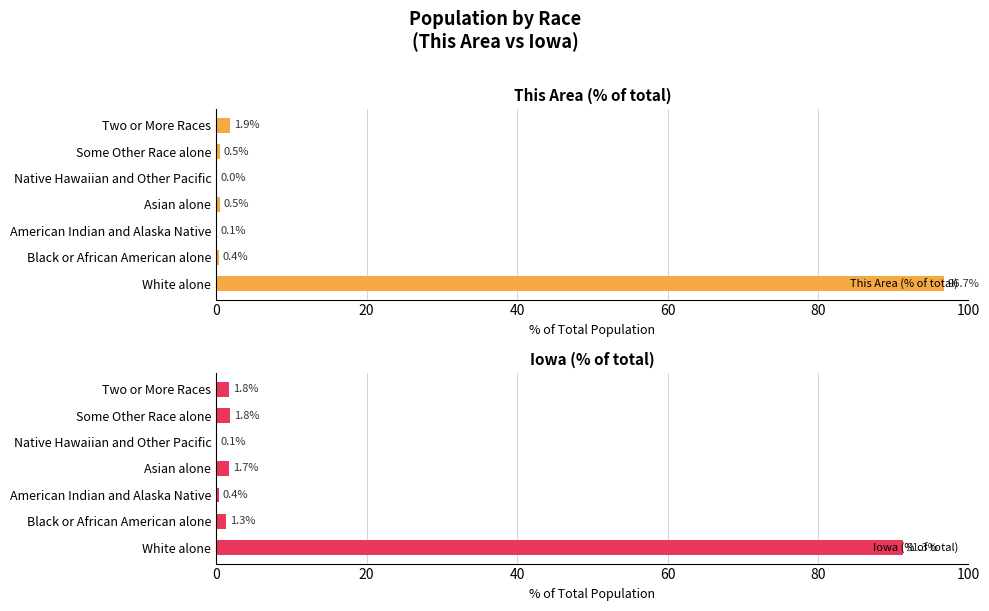

Reading left to right, extract all data points from this chart.

This Area (% of total): 96.7	0.4	0.1	0.5	0.0	0.5	1.9
Iowa (% of total): 91.3	1.3	0.4	1.7	0.1	1.8	1.8